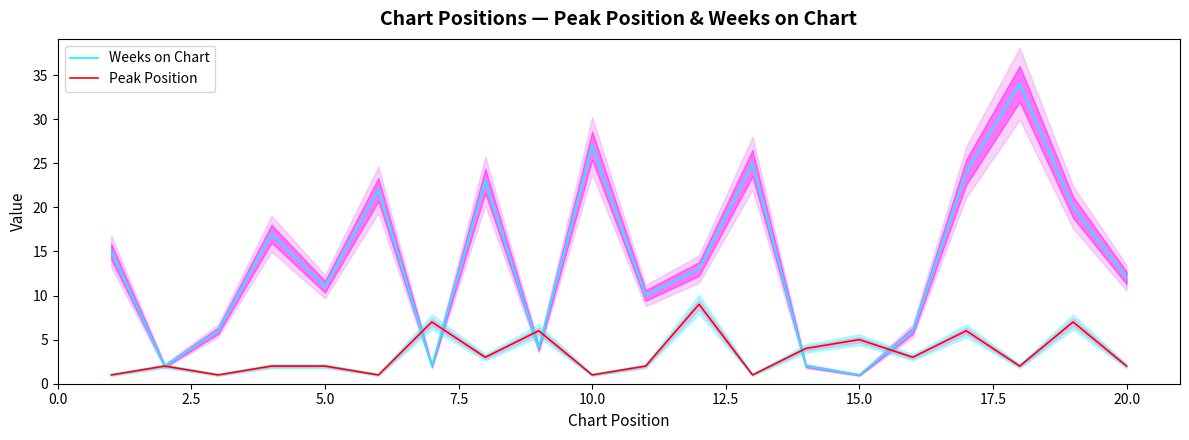

How many values in the Peak Position series exceed 2?

9